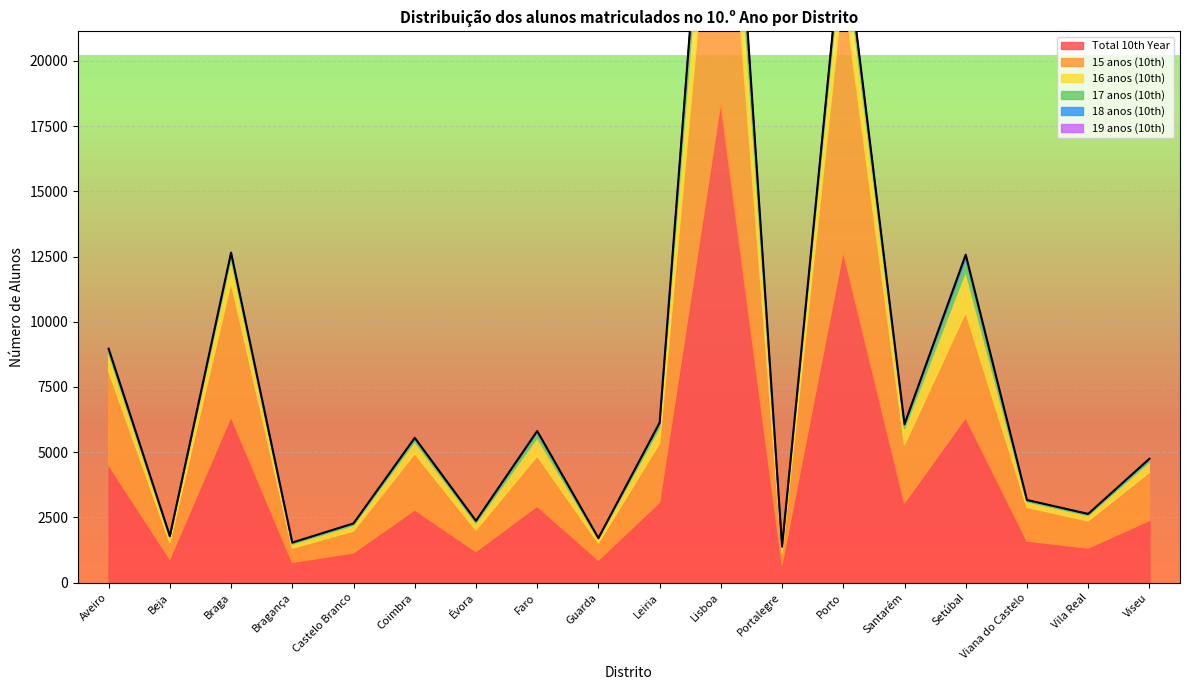

What is the sum of the 18 anos (10th) values at Beja and Faro?

56